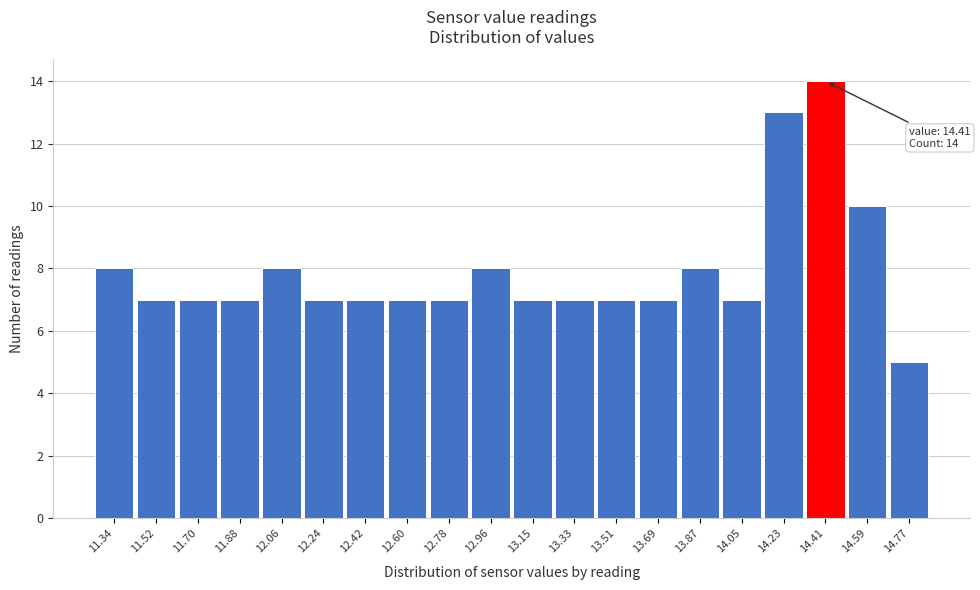

Over which range of the x-axis is the bar tallest?

14.32 to 14.50